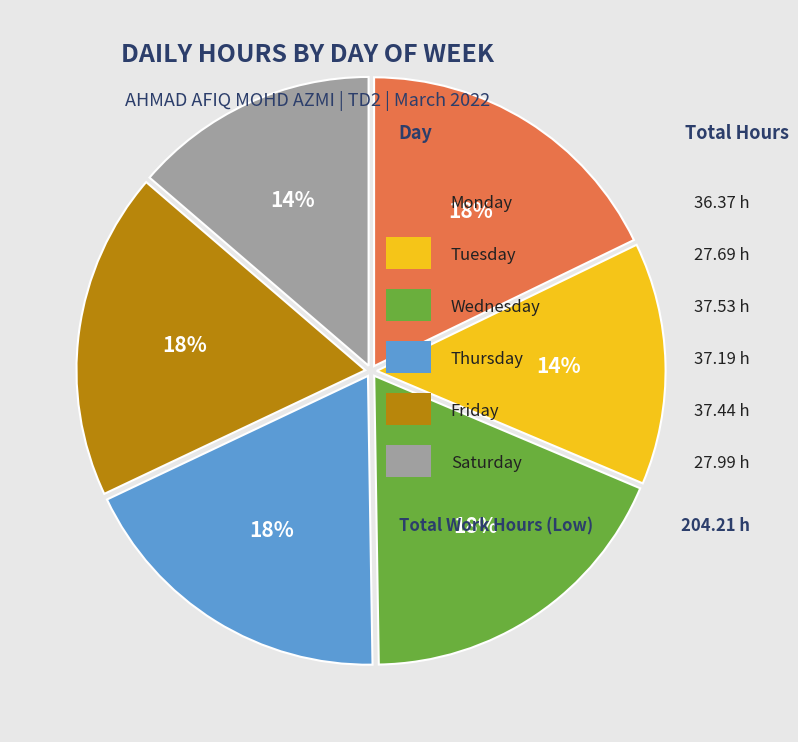

To the nearest percent, what is the average slice percentage?

17%